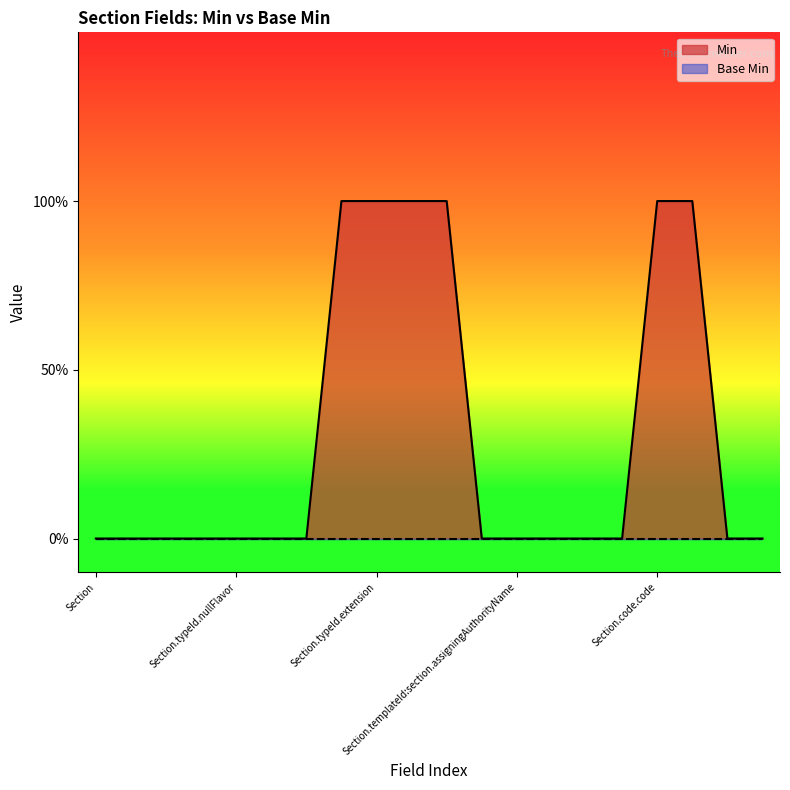

True or false: the data shows 0 at Section.templateId:section.displayable.

True